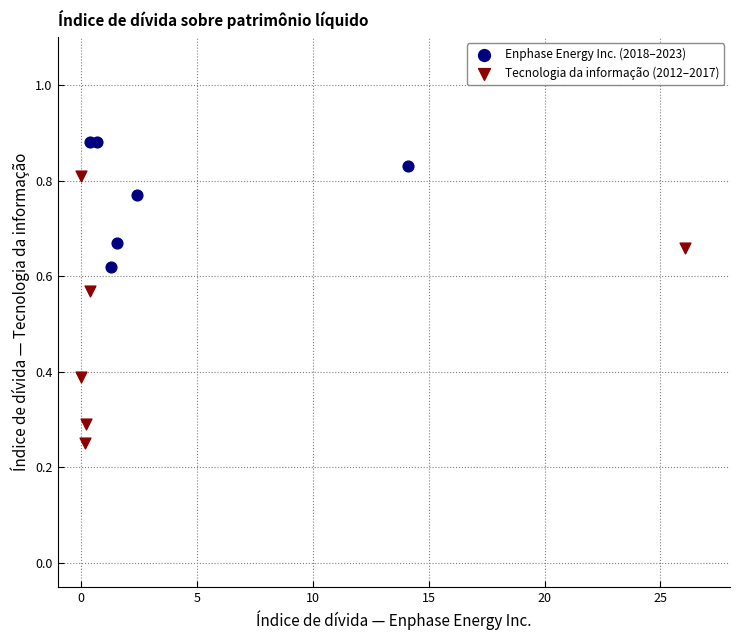

Which series contains the lowest Y value?

Tecnologia da informação (2012–2017)